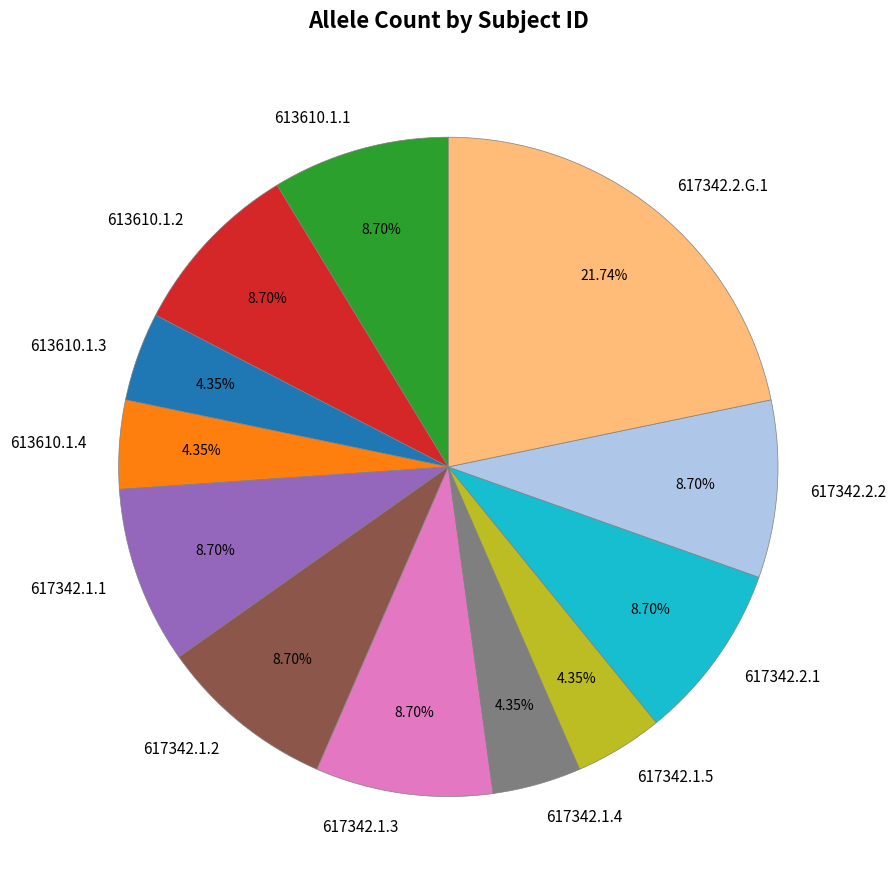

The 617342.2.G.1 slice represents 8% of the pie. True or false?

False